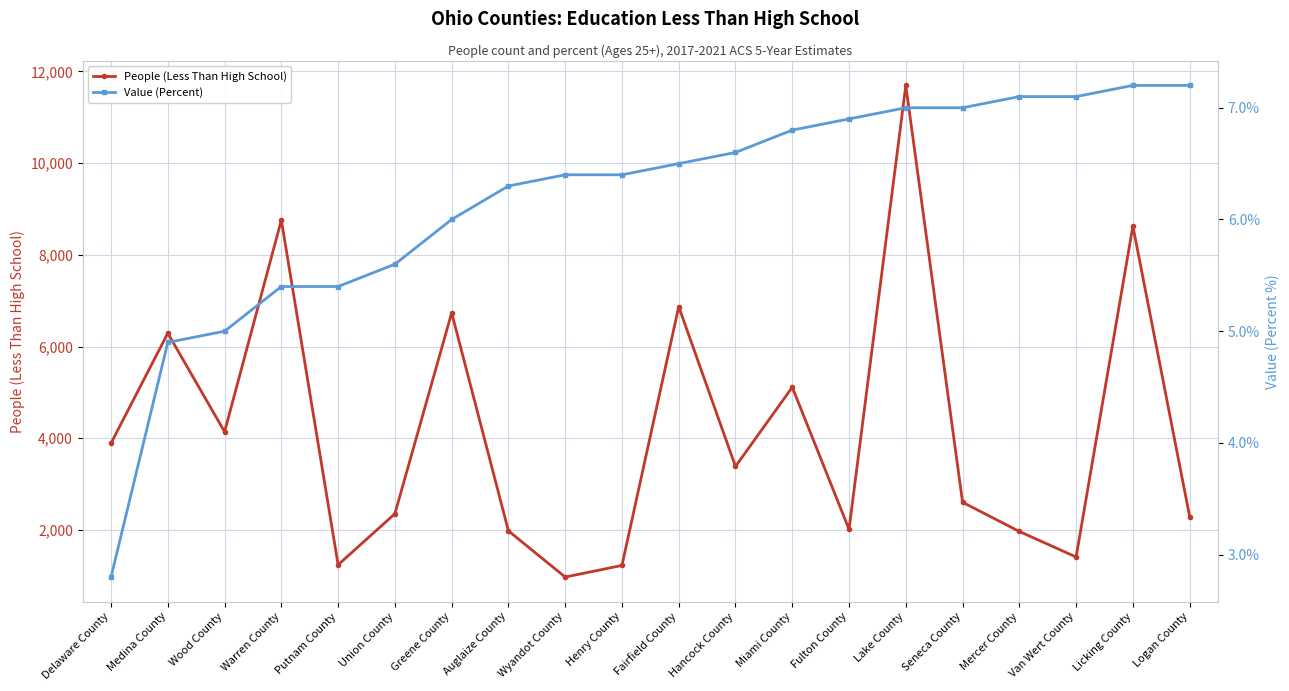

What is the spread (max minus min) of values at Henry County?

1221.6